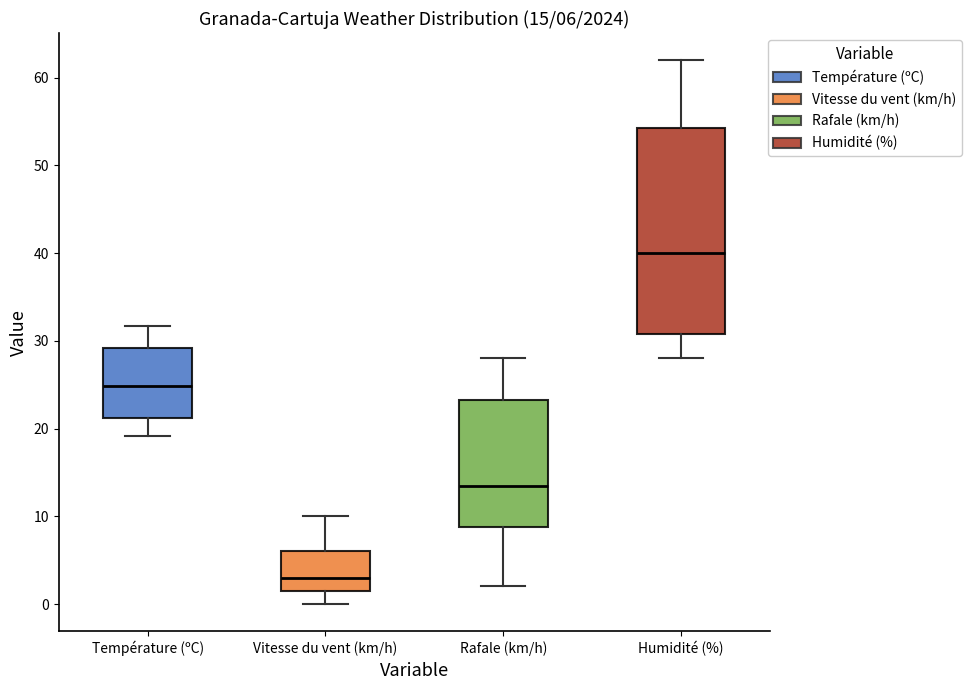

Which box is the tallest, from its lower edge to its upper edge?

Humidité (%)